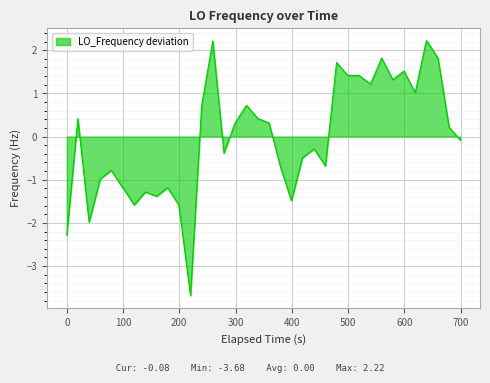

What is the minimum value shown in the chart?

-3.7